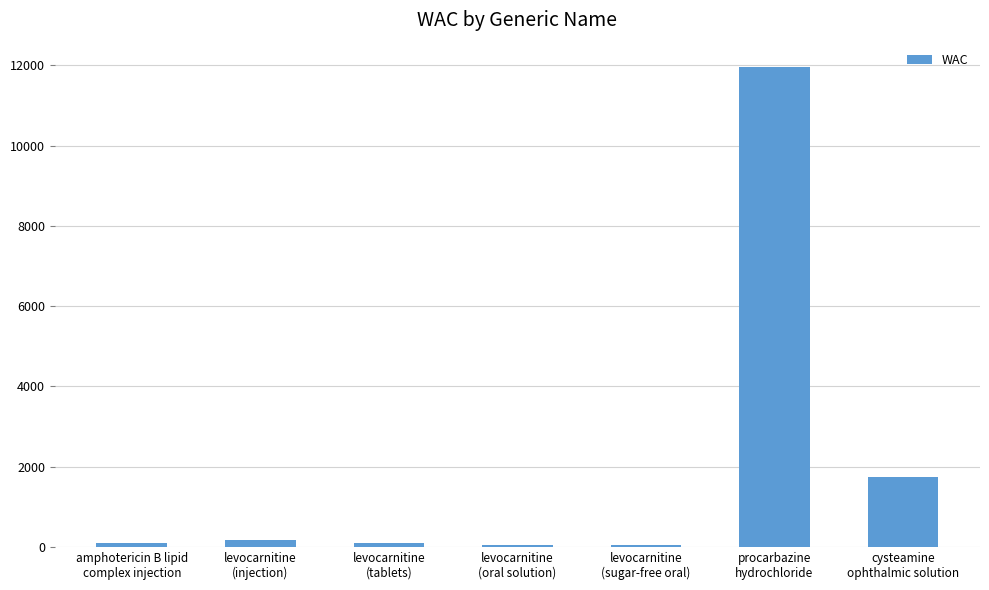

What is the sum of all values?

14169.6